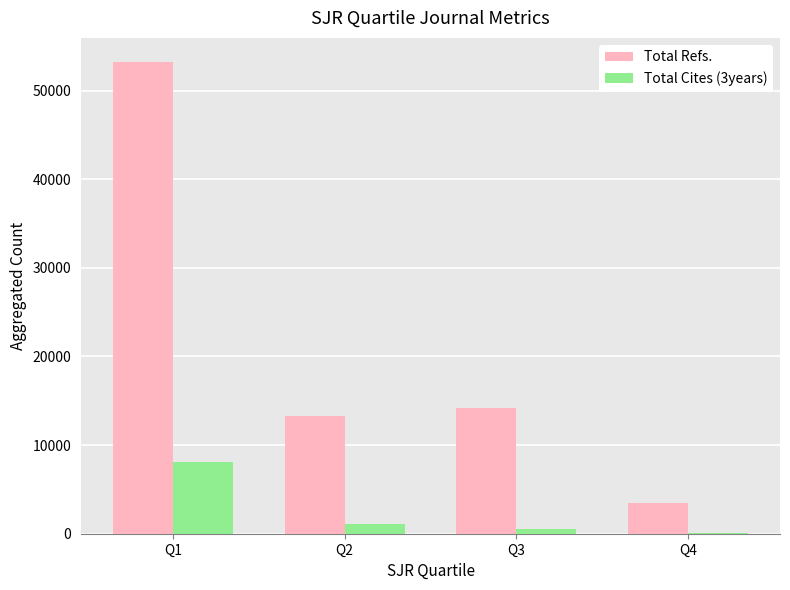

Is the value of Total Refs. at Q1 greater than the value of Total Cites (3years) at Q2?

Yes